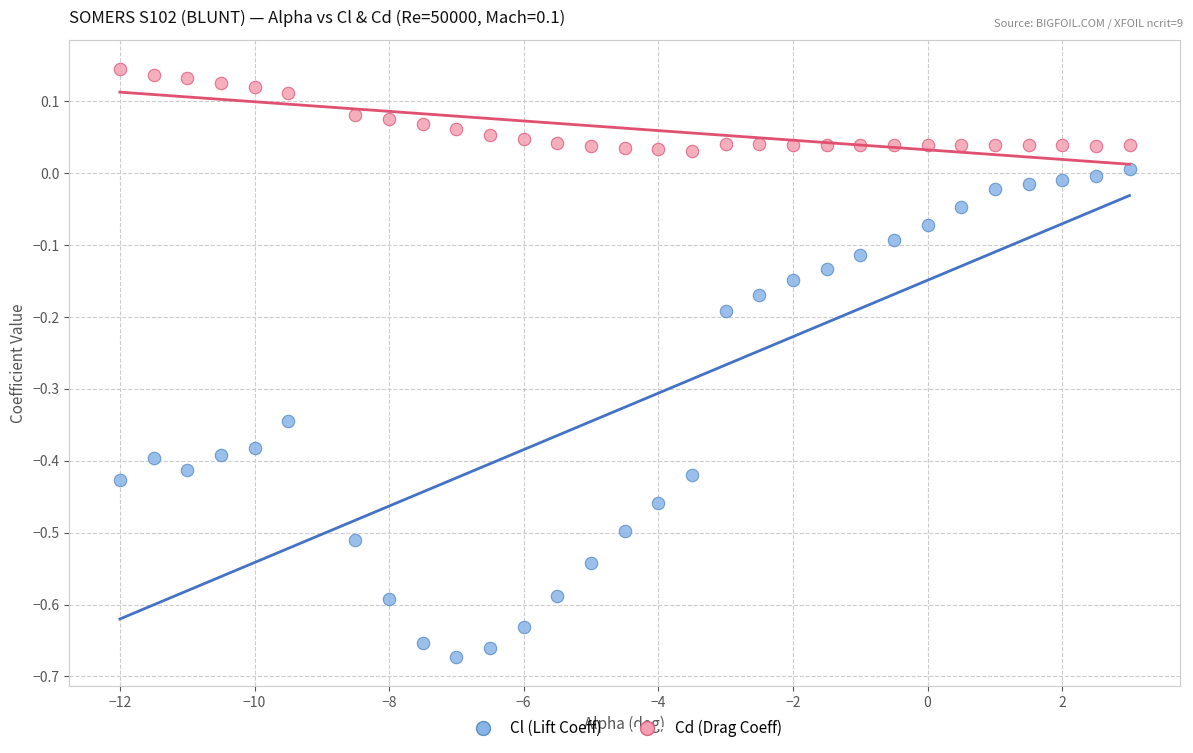

Which series contains the lowest Y value?

Cl (Lift Coeff)